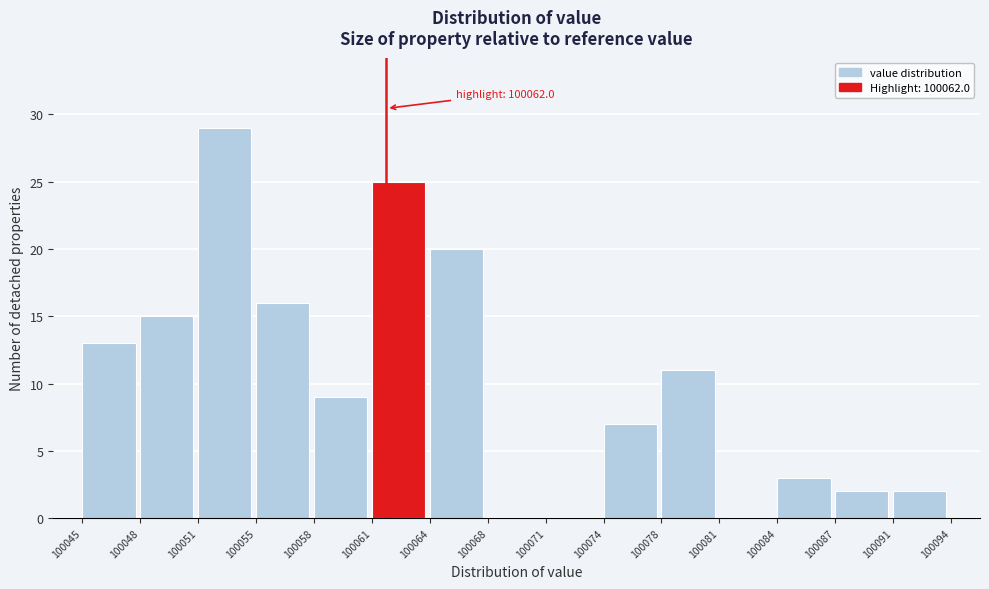

Over which range of the x-axis is the bar tallest?

100051 to 100055